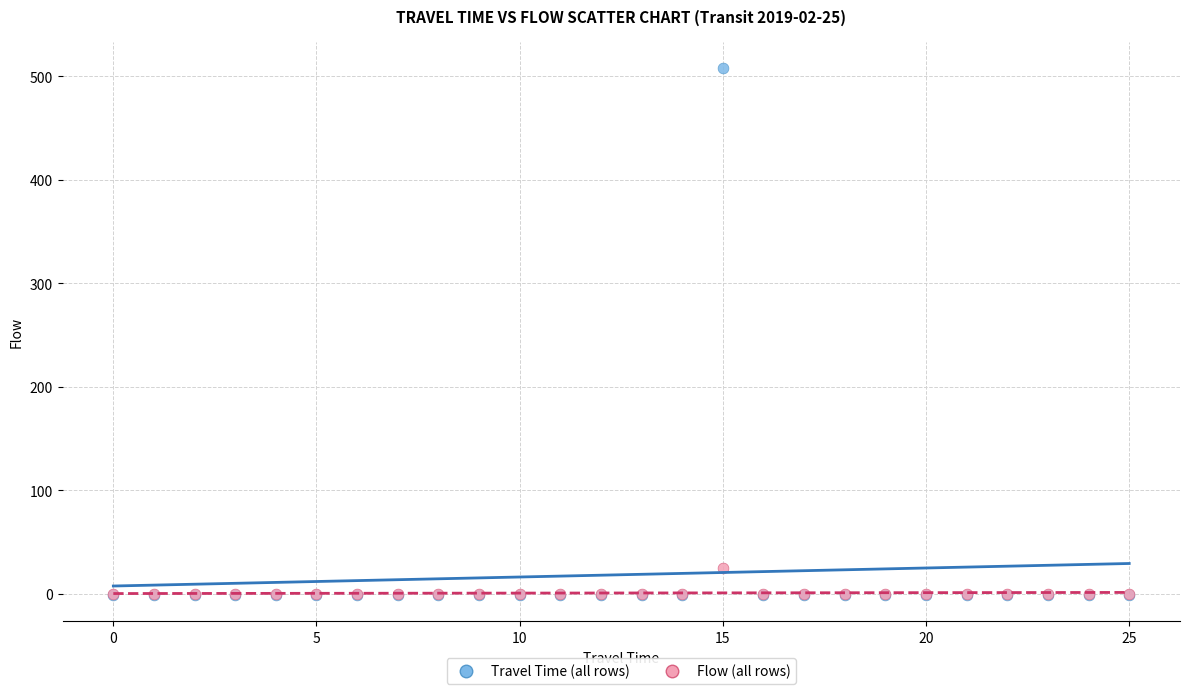

Across all series, what Y value is closest to 253?

25